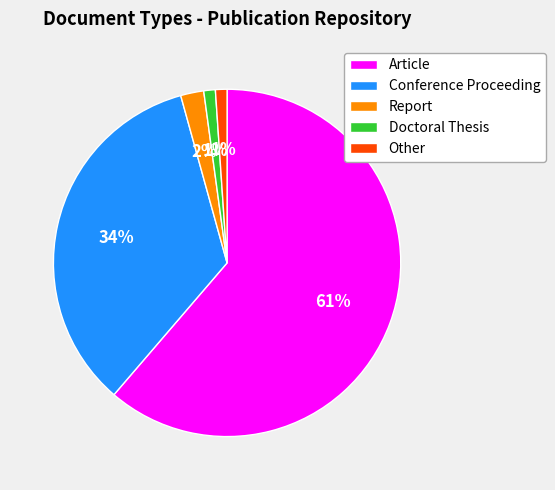

To the nearest percent, what portion does Doctoral Thesis represent?

1%